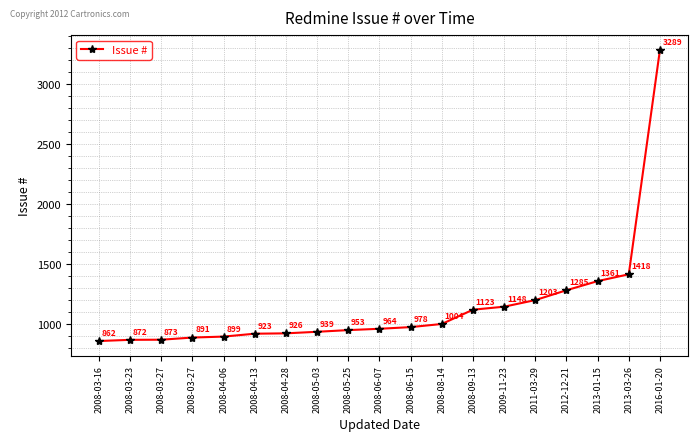

How many series are shown in this chart?

1